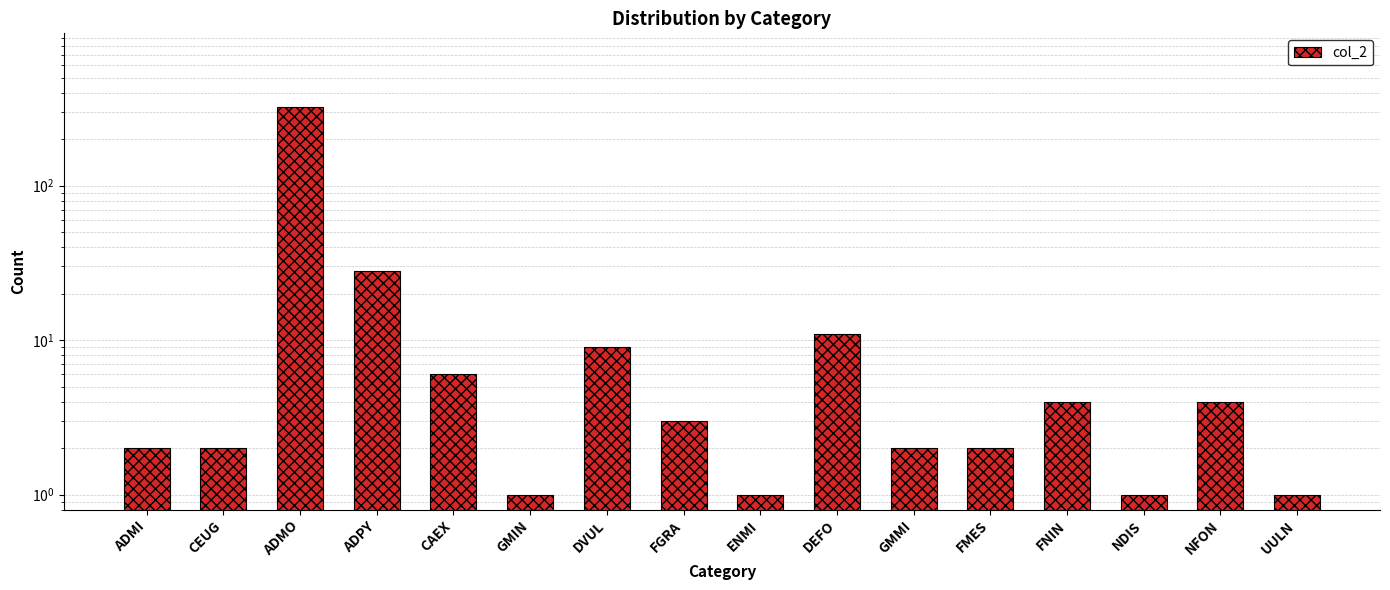

The value at FNIN is 4. True or false?

True